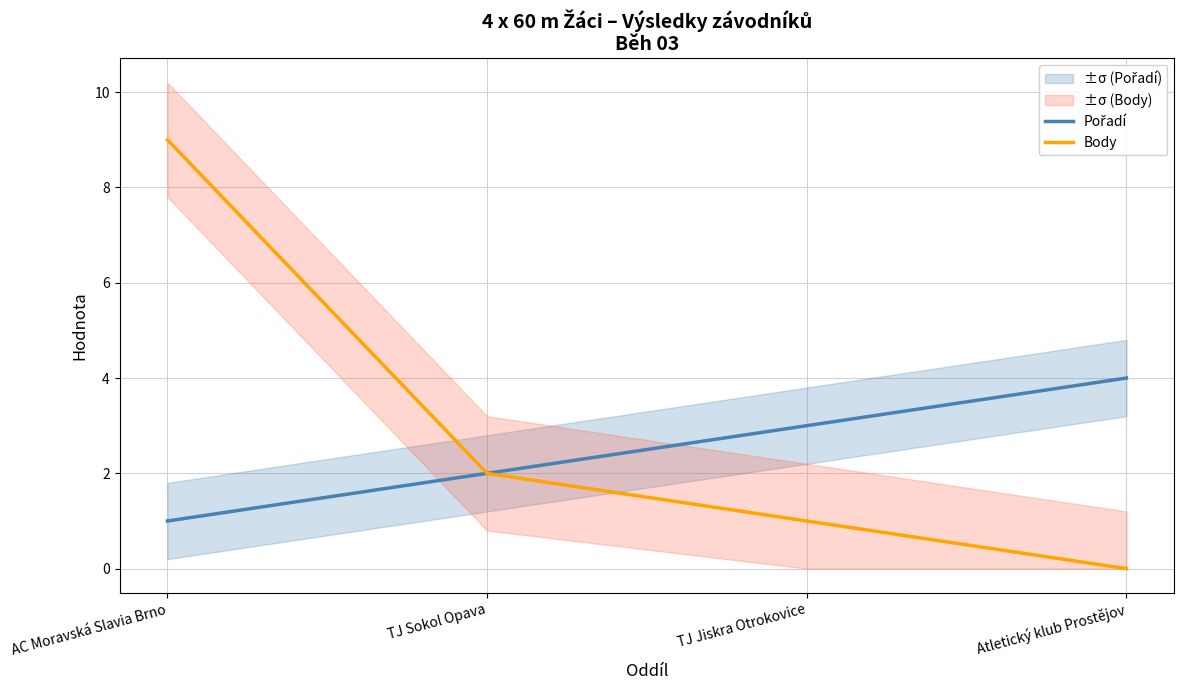

The value of Body at Atletický klub Prostějov is 0. True or false?

True